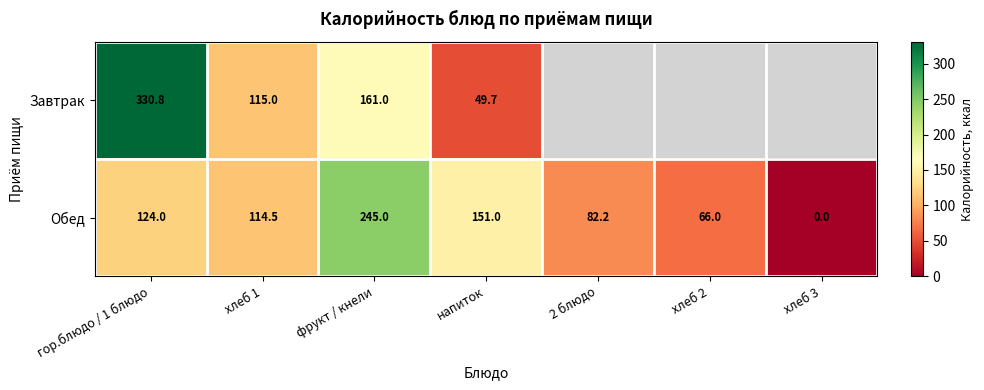

What is the average value of the Обед series?

111.8